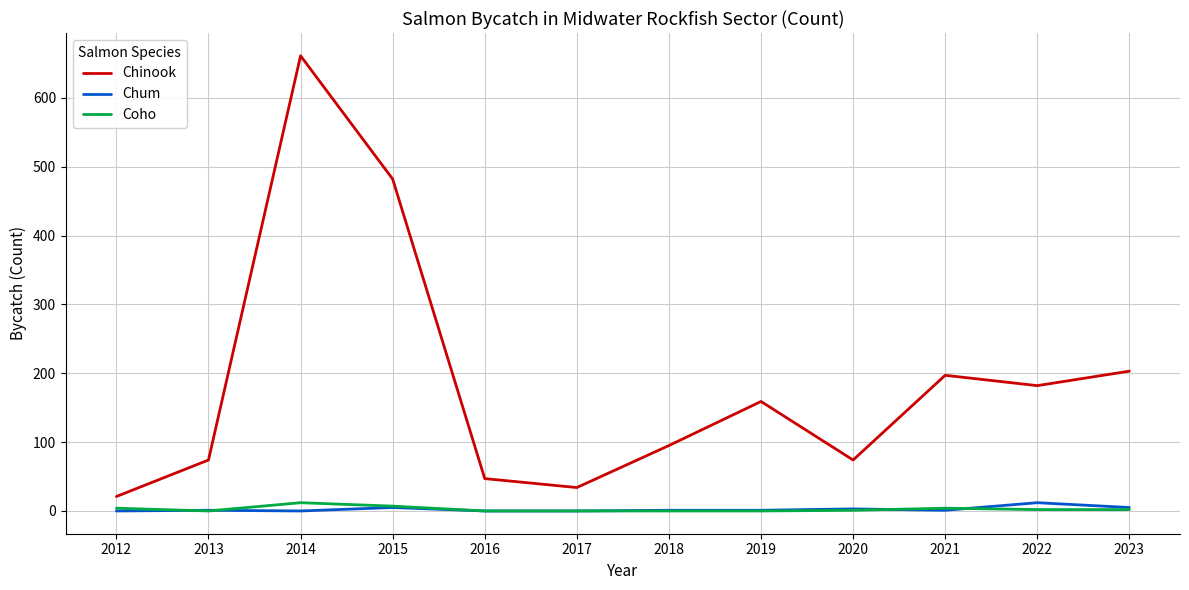

True or false: Coho has a value of 4 at 2021.

True